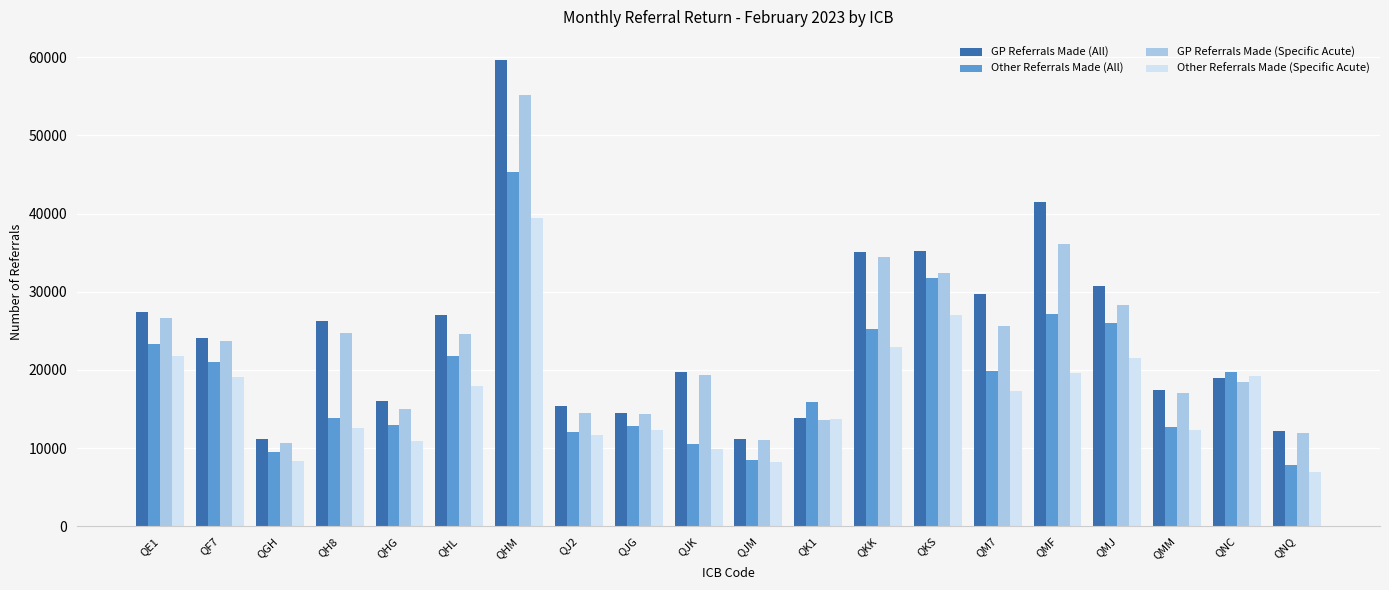

The GP Referrals Made (All) series shows 18444 at QJM. True or false?

False